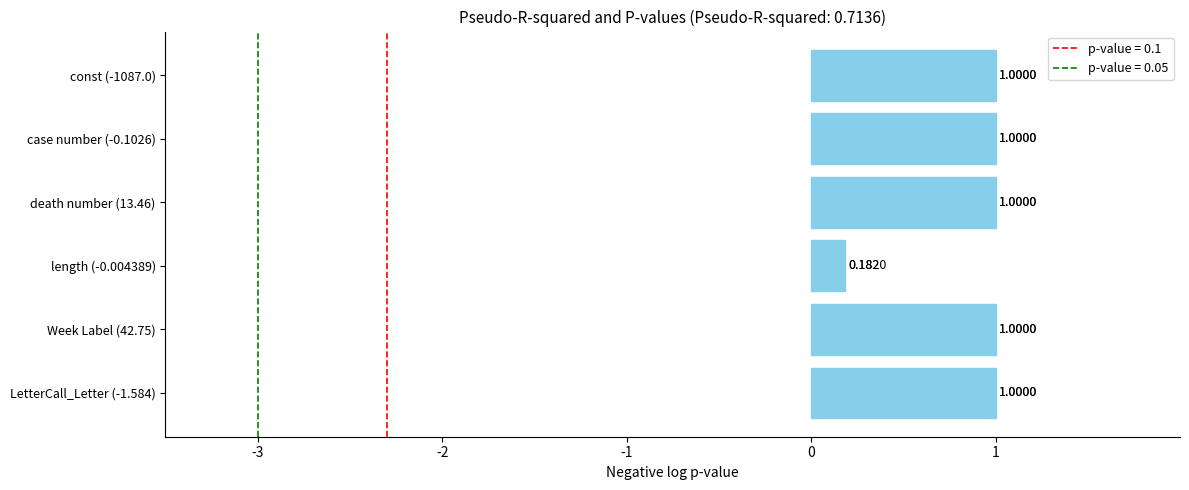

How many categories are shown in the chart?

6